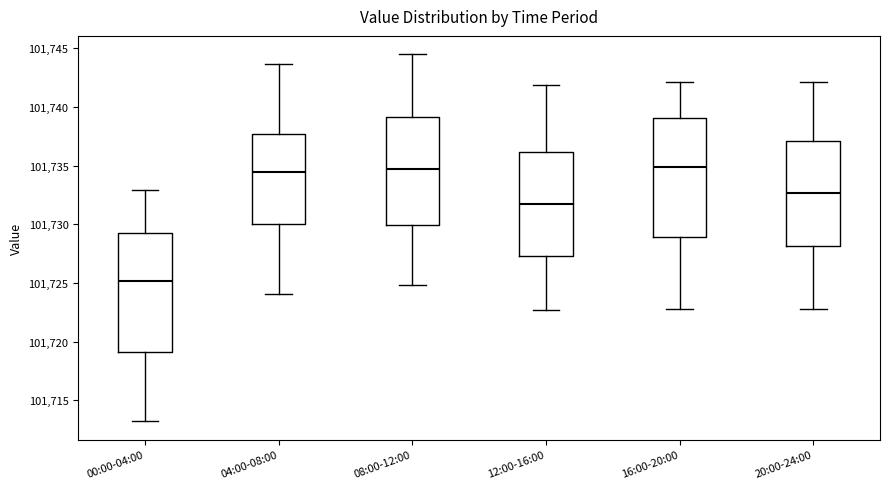

Reading left to right, transcribe this box plot: for each box, give where its median line is, the range the box spans, and where its two whiskers end, as read against the y-axis. The values are not printed on the chart, so give them approximately, as read against the axis.

00:00-04:00: median 101725.0, box 101719.0 to 101729.5, whiskers 101713.0 to 101733.0
04:00-08:00: median 101734.5, box 101730.0 to 101737.5, whiskers 101724.0 to 101743.5
08:00-12:00: median 101734.5, box 101730.0 to 101739.0, whiskers 101725.0 to 101744.5
12:00-16:00: median 101731.5, box 101727.5 to 101736.0, whiskers 101722.5 to 101742.0
16:00-20:00: median 101735.0, box 101729.0 to 101739.0, whiskers 101723.0 to 101742.0
20:00-24:00: median 101732.5, box 101728.0 to 101737.0, whiskers 101723.0 to 101742.0